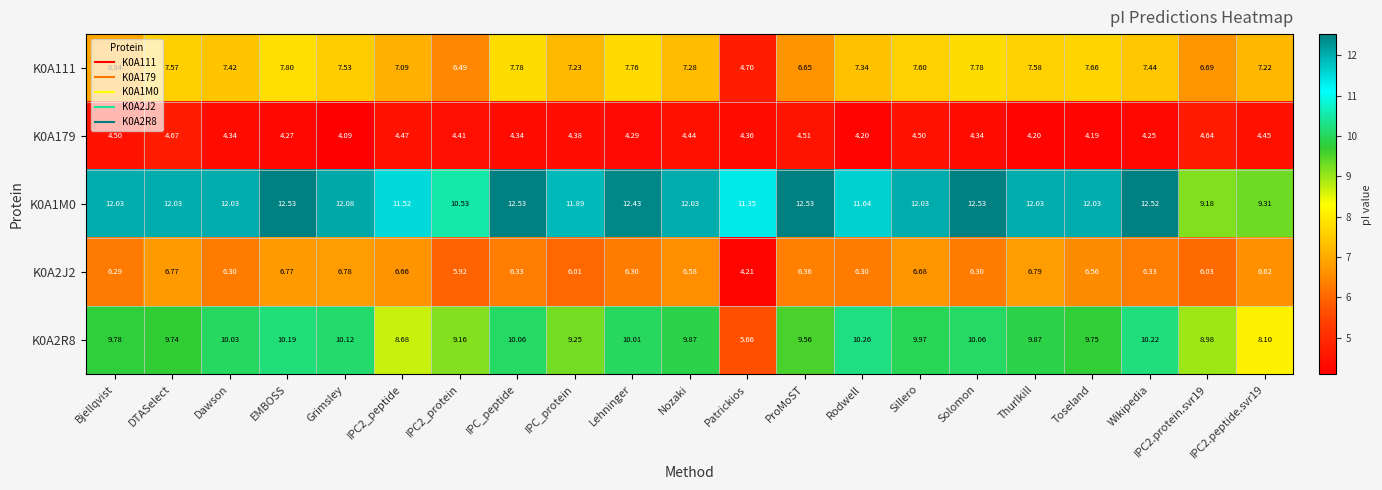

At which label does K0A2J2 first exceed 6?

Bjellqvist